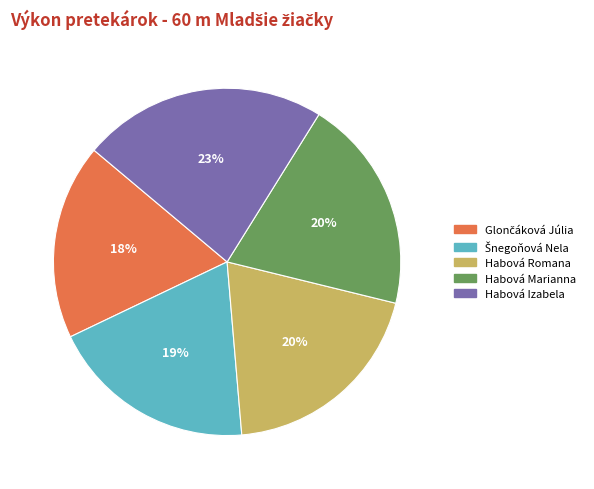

To the nearest percent, what percentage of the pie is Habová Izabela?

23%